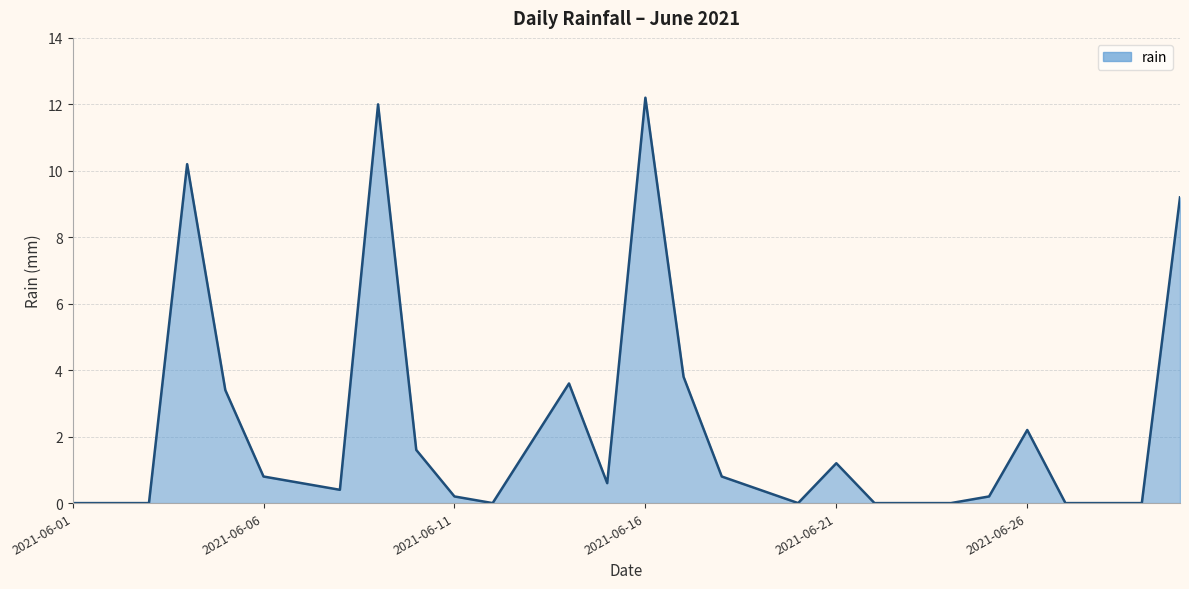

What is the greatest value displayed?

12.2